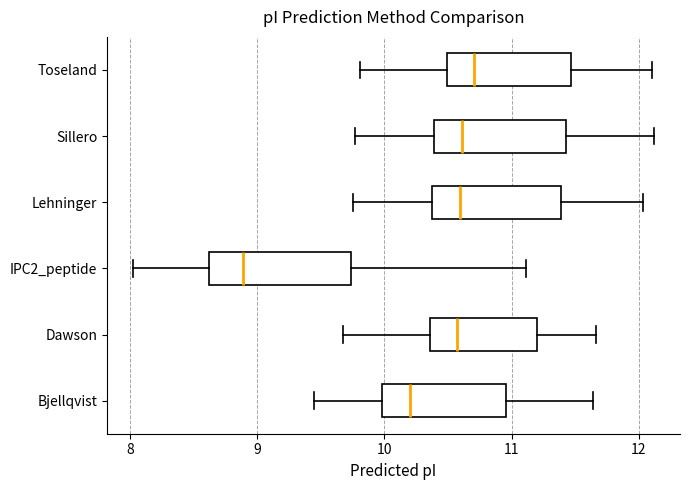

Which box's median line is the furthest to the left?

IPC2_peptide